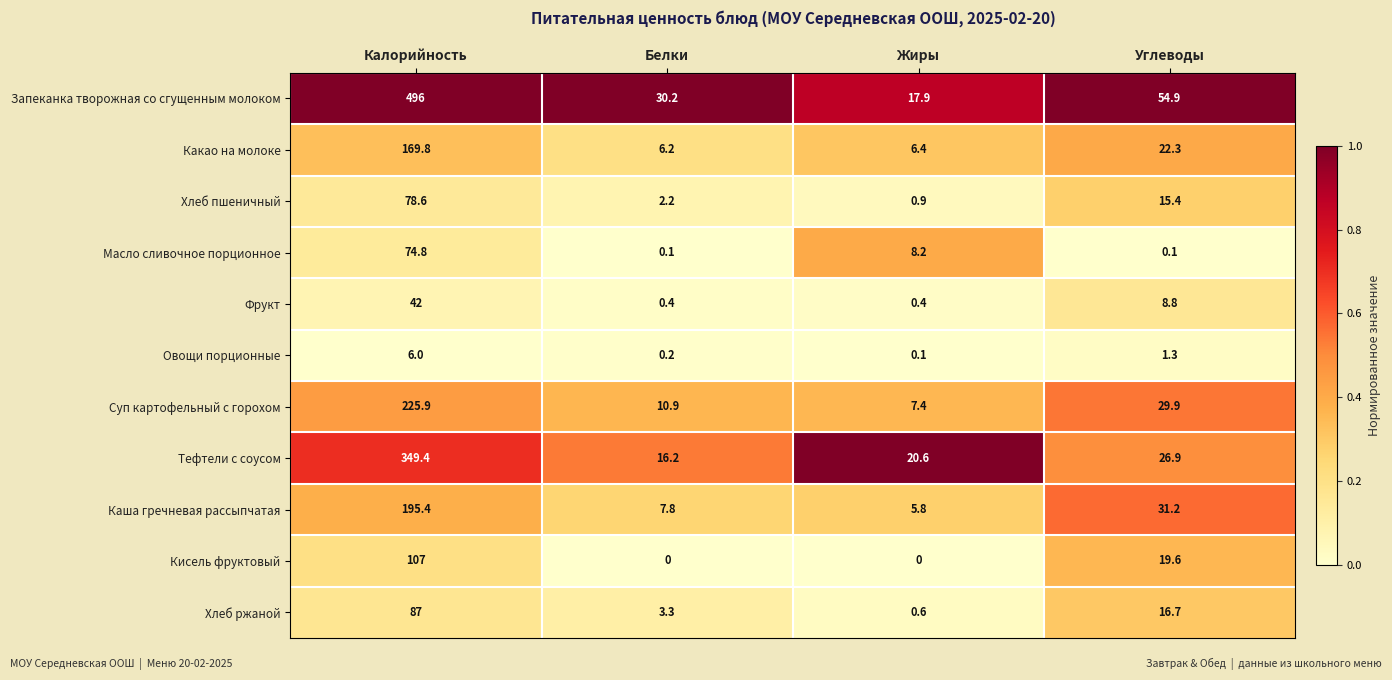

What is the difference between the Масло сливочное порционное values at Калорийность and Жиры?

66.6